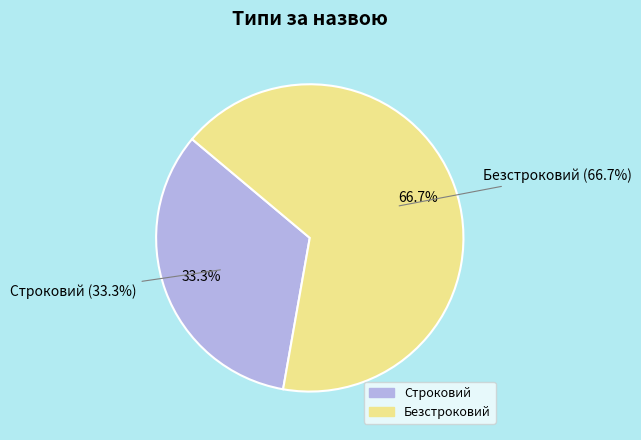

Which category has the biggest portion of the pie?

Безстроковий